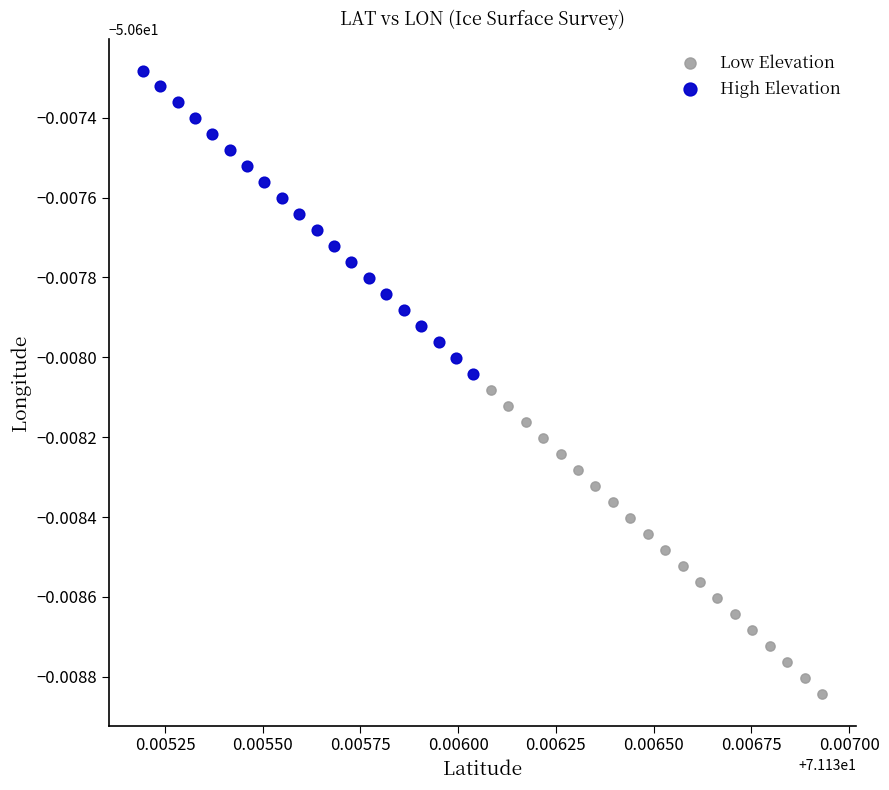

Which series has the largest Y range (max minus min)?

Low Elevation